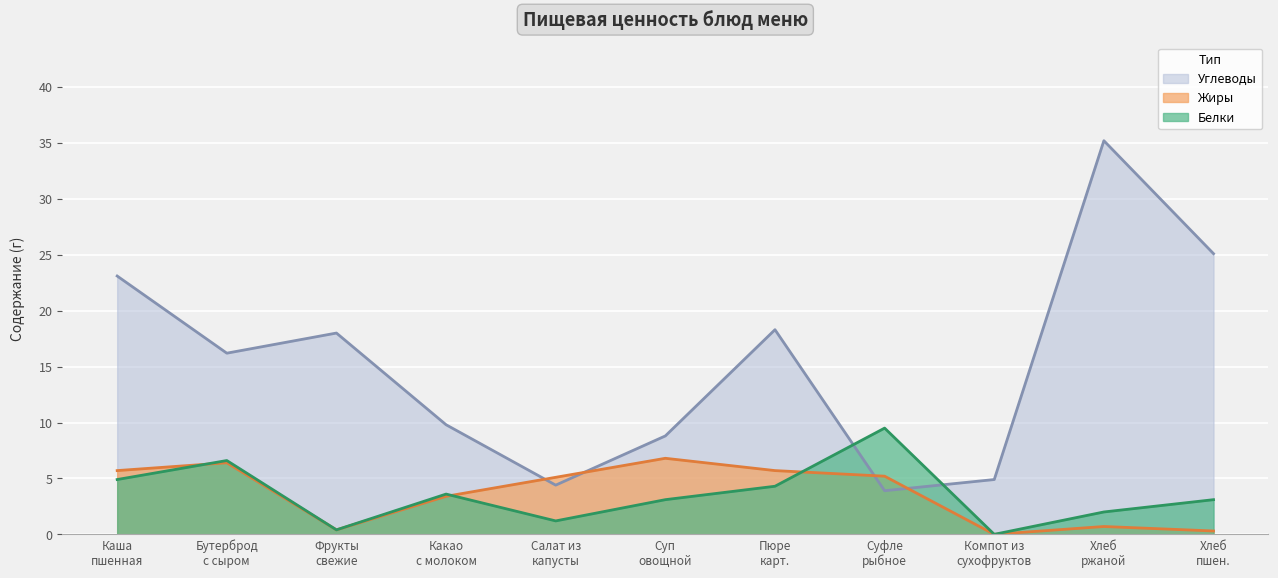

How many data points in Белки are above 3?

7